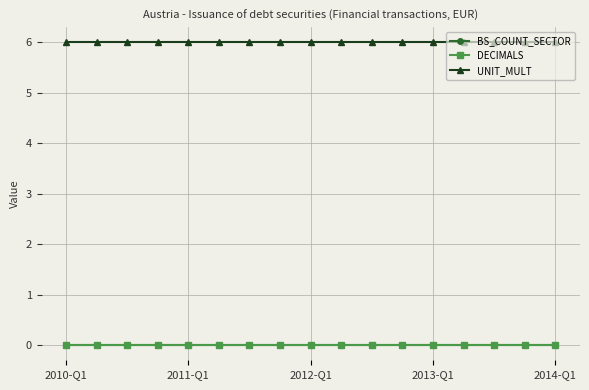

True or false: DECIMALS has more than 0 interior local peaks.

False